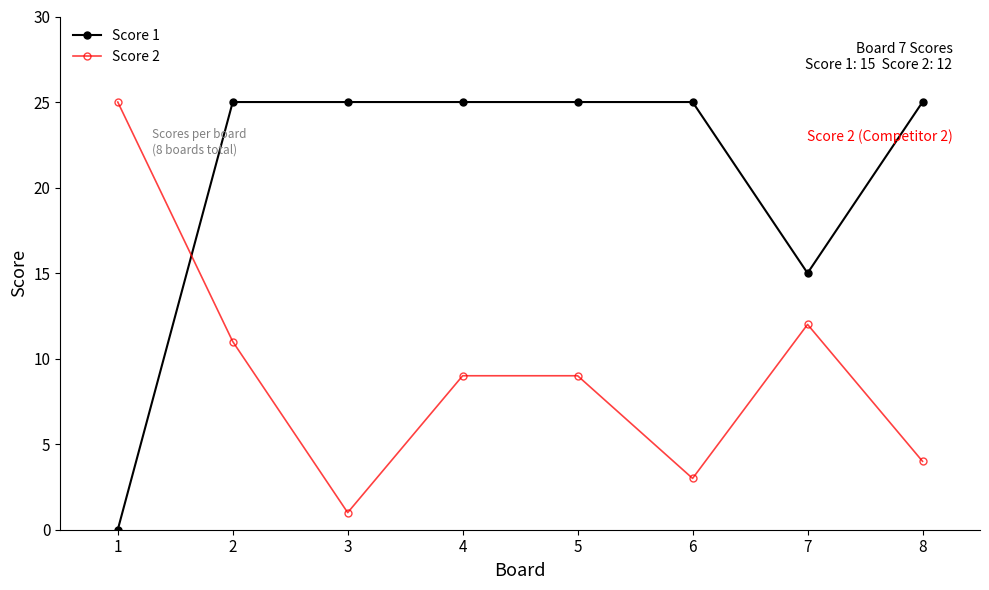

List the series in order of their overall mean, highest first.

Score 1, Score 2